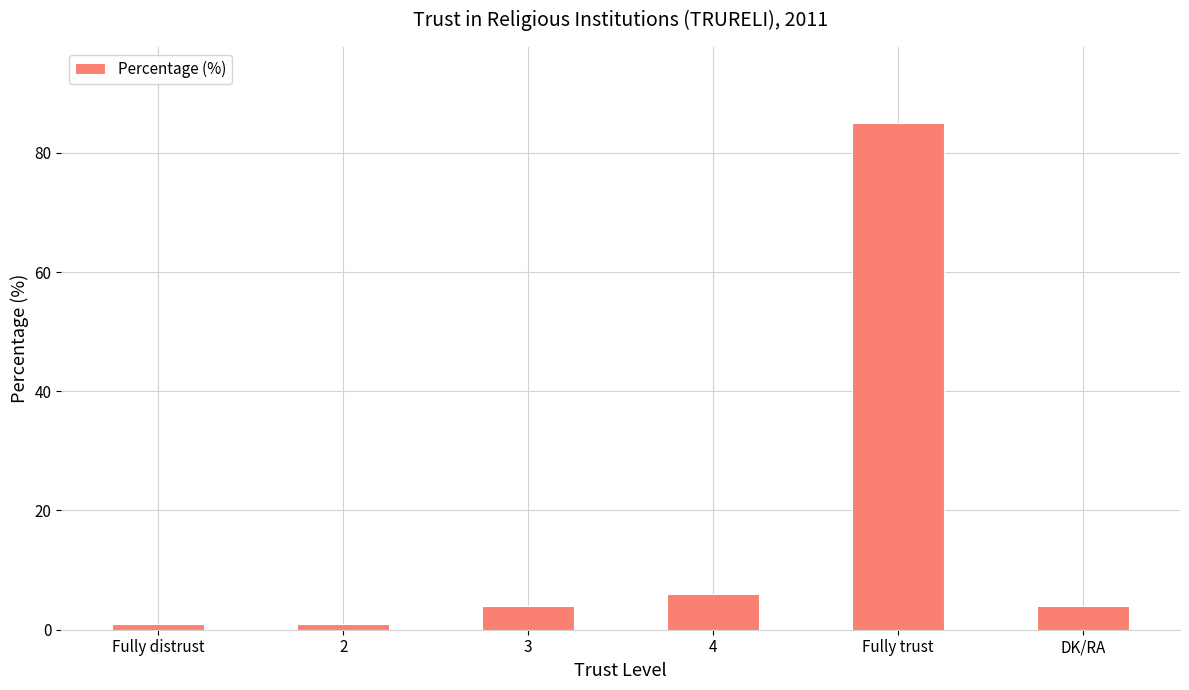

Reading right to left, what are all the values shown in this chart?

DK/RA=4	Fully trust=85	4=6	3=4	2=1	Fully distrust=1